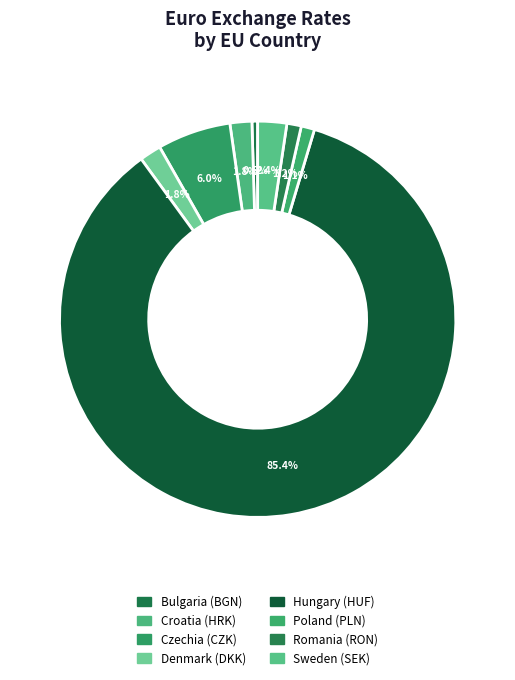

Is it true that Sweden is 2% of the pie?

True